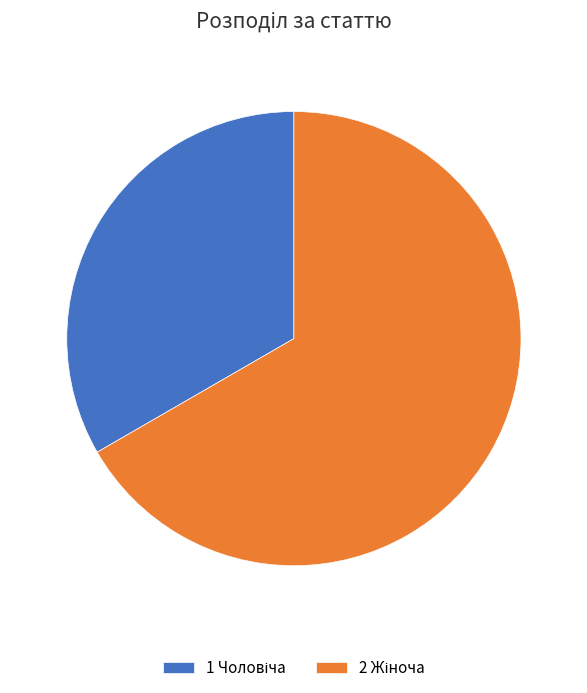

Count the number of slices in the pie.

2